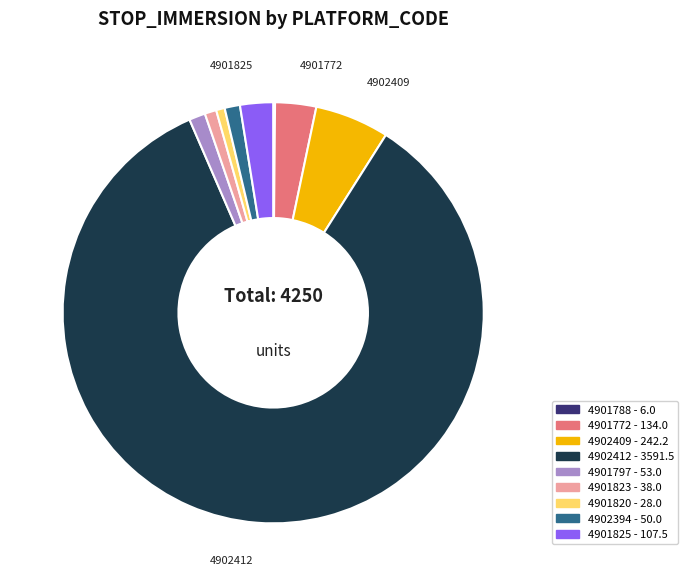

Does 4902412 represent more than half of the total?

Yes